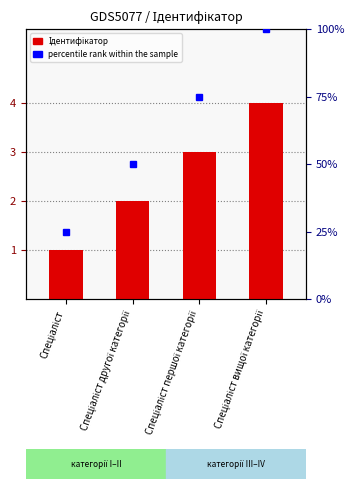

Reading left to right, transcribe all the data shown in this chart.

1	2	3	4